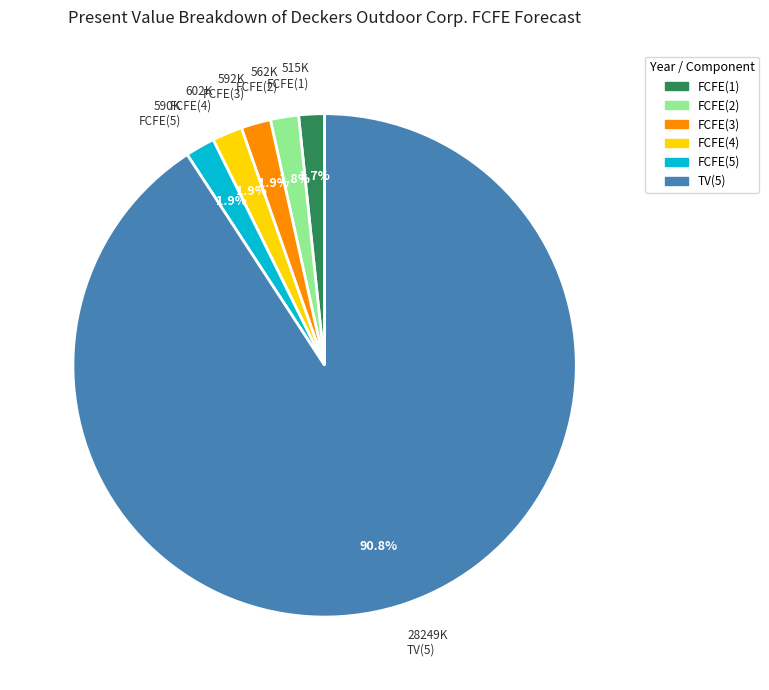

What is the largest slice in the pie chart?

TV(5)